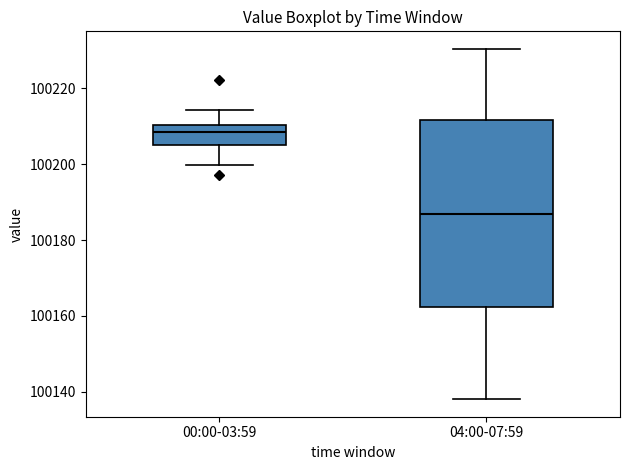

Comparing the boxes themselves (not the whiskers), which one is the tallest?

04:00-07:59